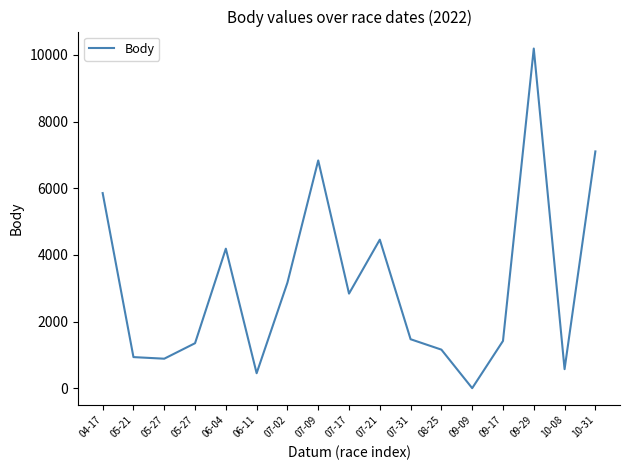

How many distinct data groups are displayed?

1